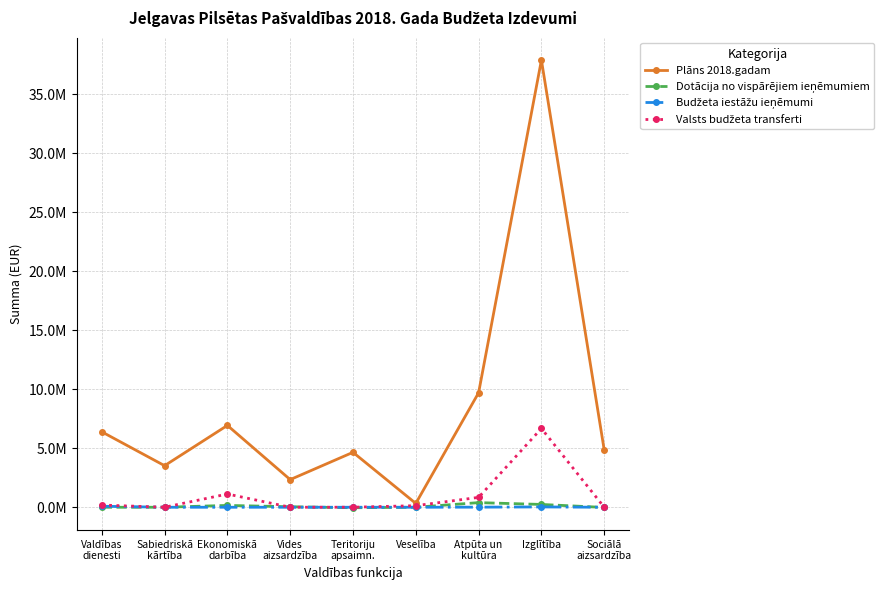

Does the chart have visible grid lines?

Yes